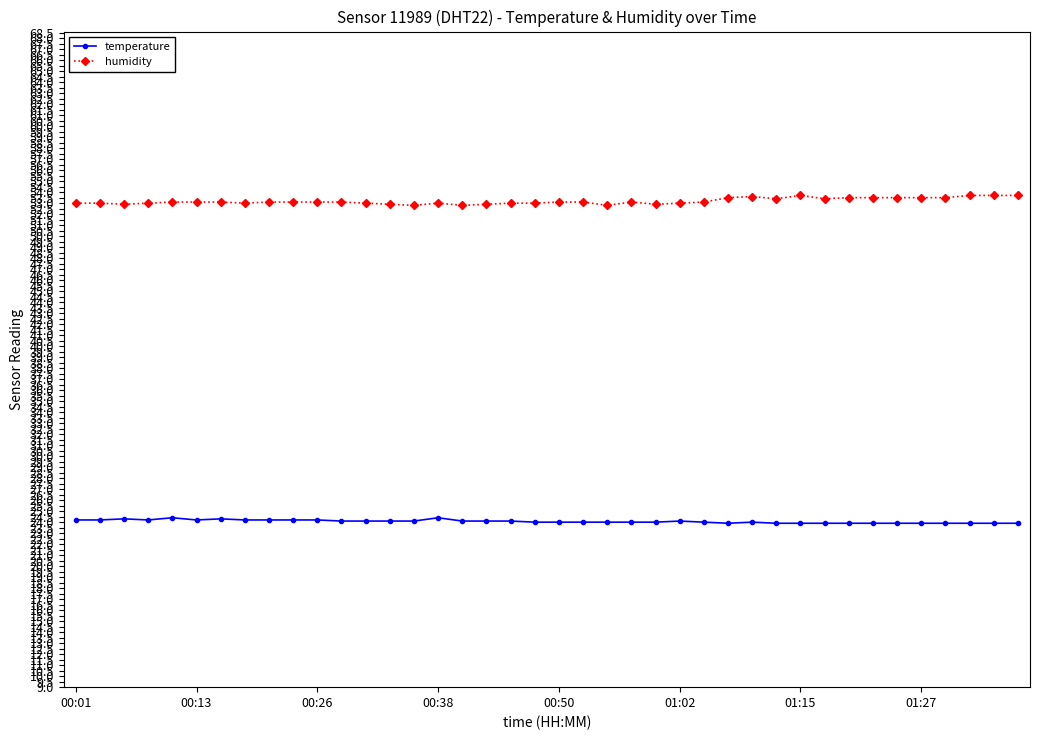

What is the minimum value shown in the chart?

23.9